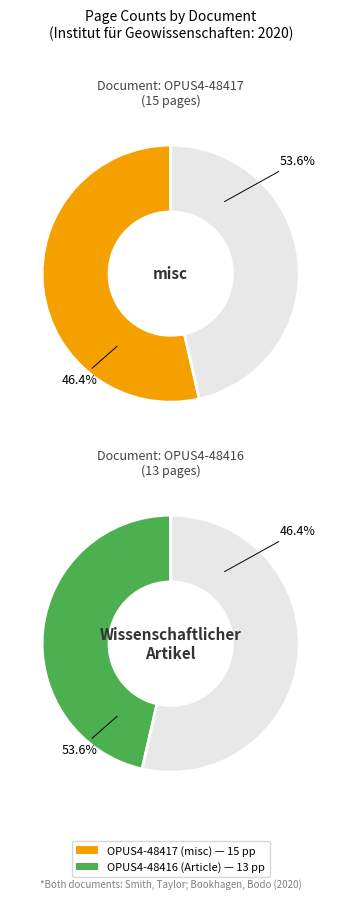

How many segments does this pie chart have?

2